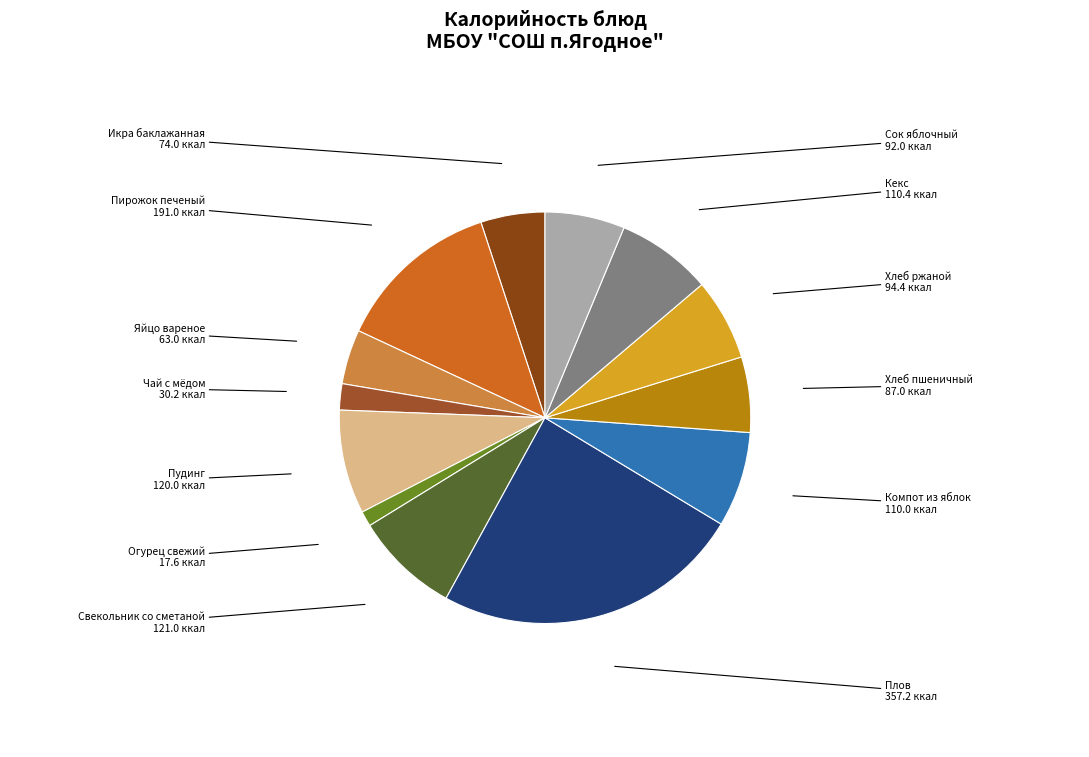

Which category has the smallest portion of the pie?

Огурец свежий